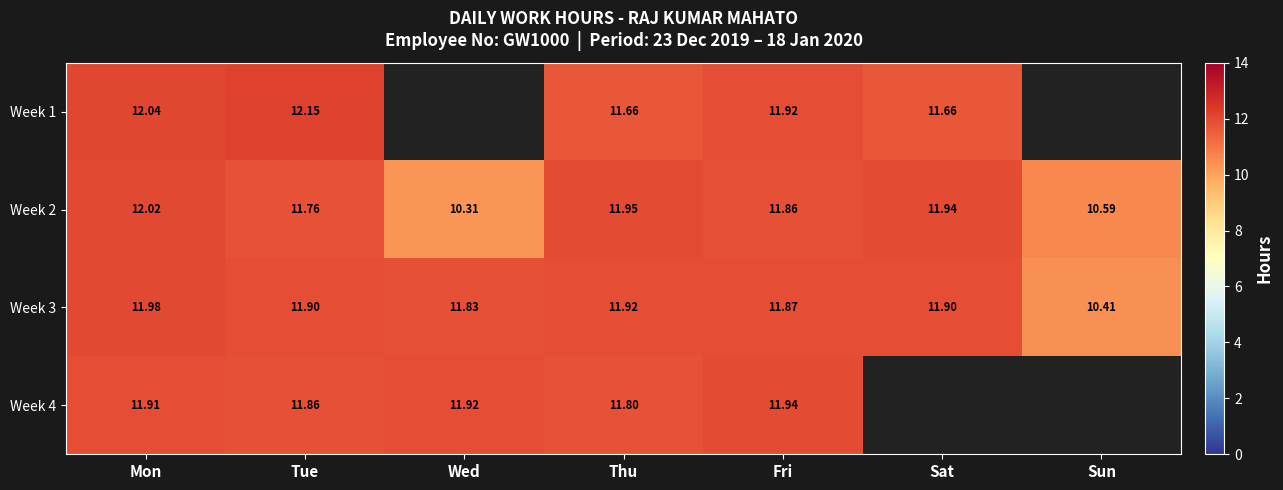

The Week 2 series shows 17.6 at Sat. True or false?

False